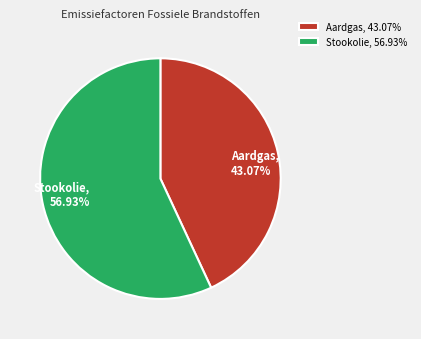

To the nearest percent, what is the average slice percentage?

50%